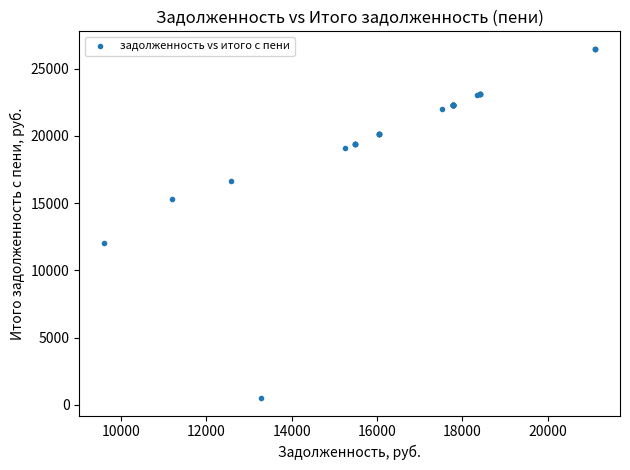

What Y value in the scatter plot is closest to 13483?

12030.0